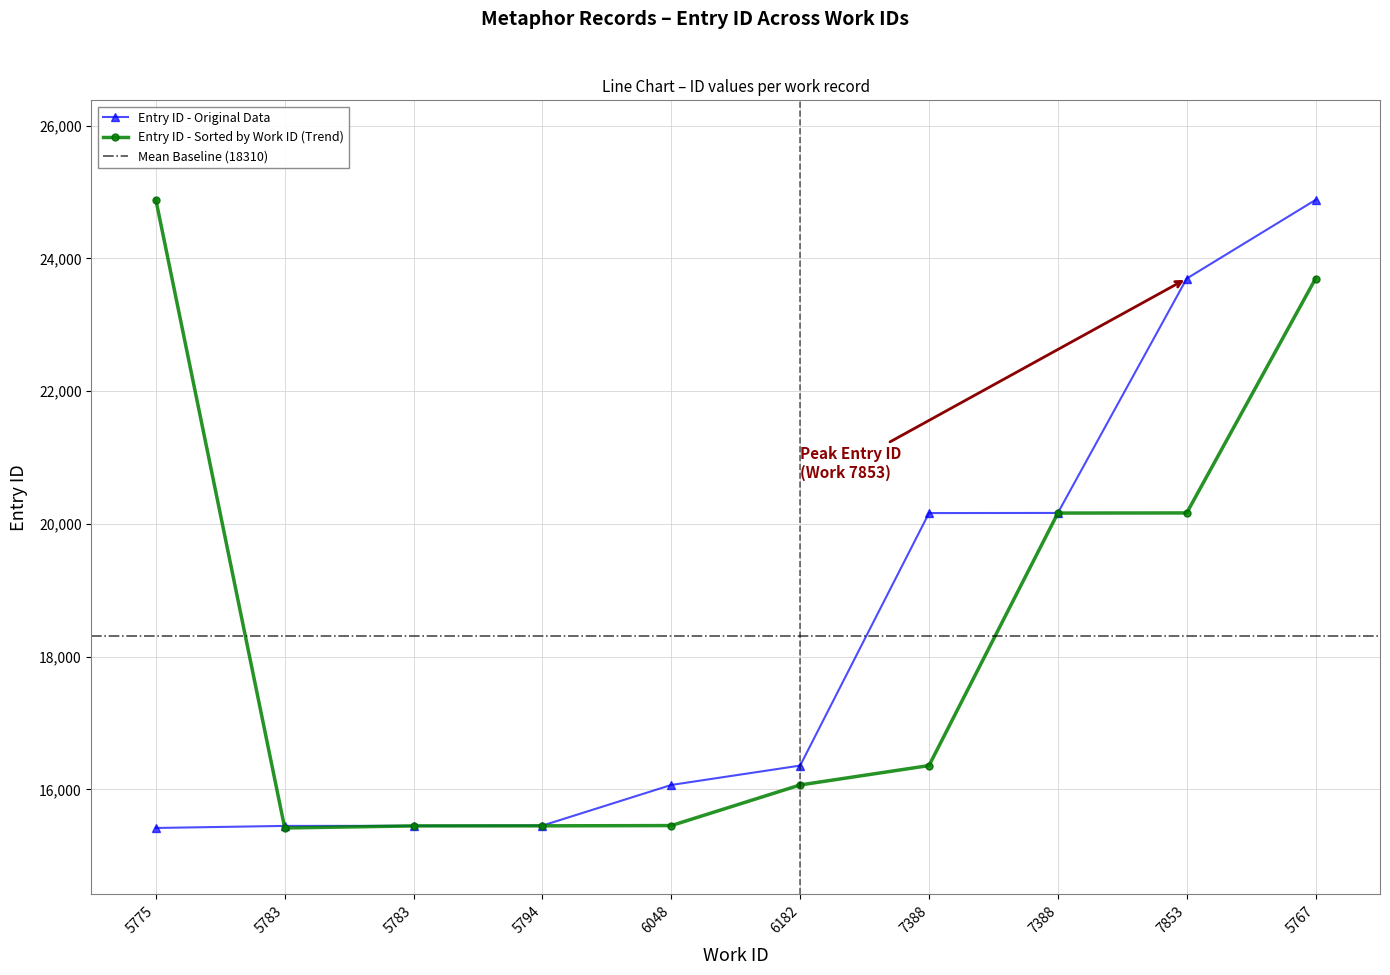

List the labels in order of value, largest first.

5767, 7853, 7388, 7388, 6182, 6048, 5794, 5783, 5783, 5775